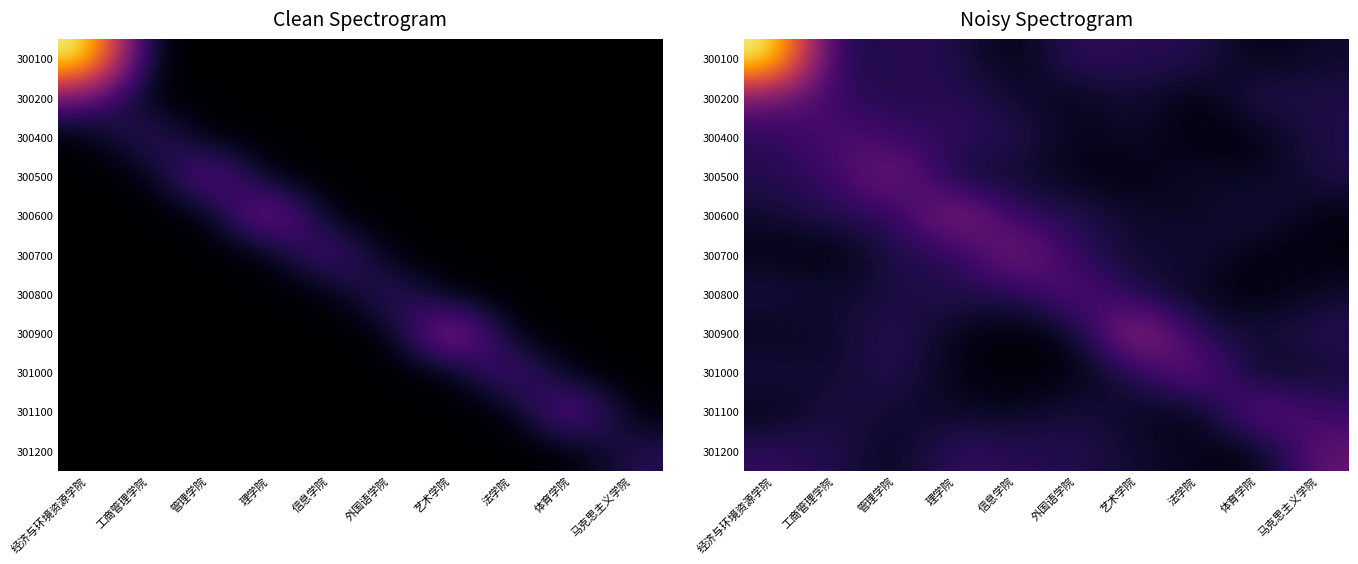

The value of 马克思主义学院 at 10 is 2. True or false?

True